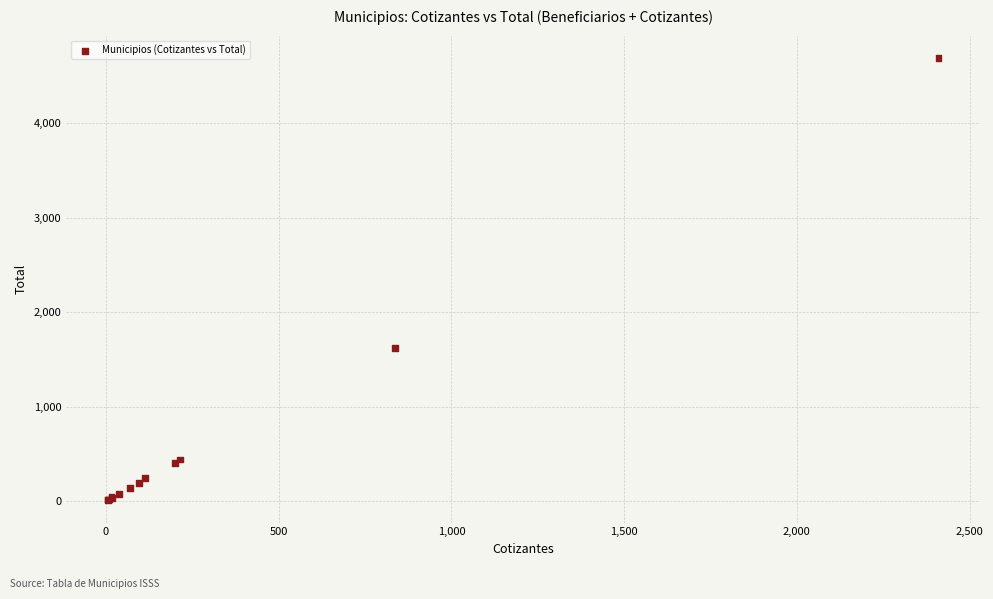

What Y value in the scatter plot is closest to 2350?

1625